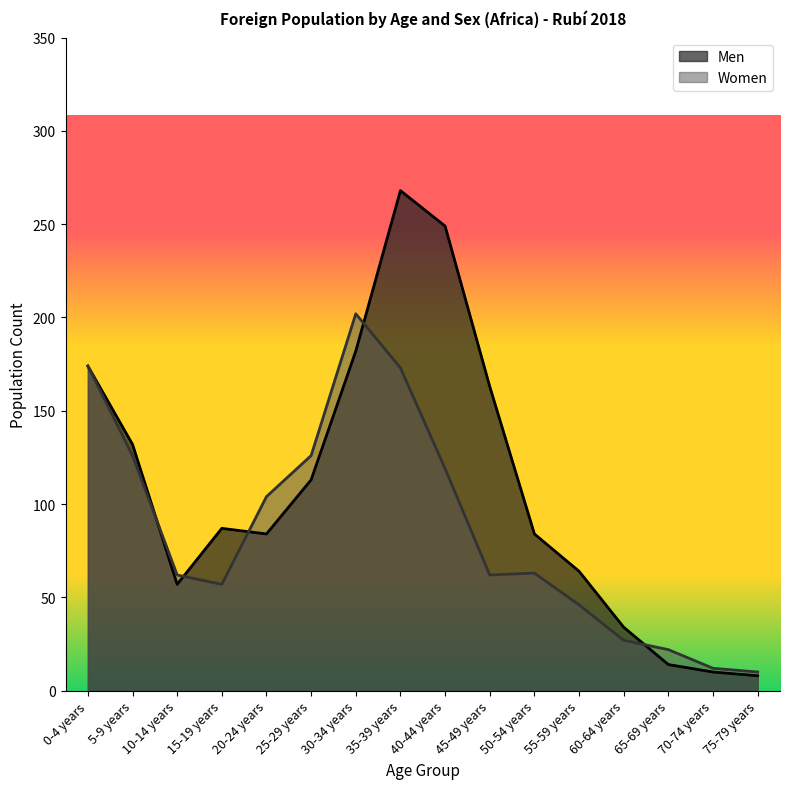

List the series in order of their peak value, highest first.

Men, Women